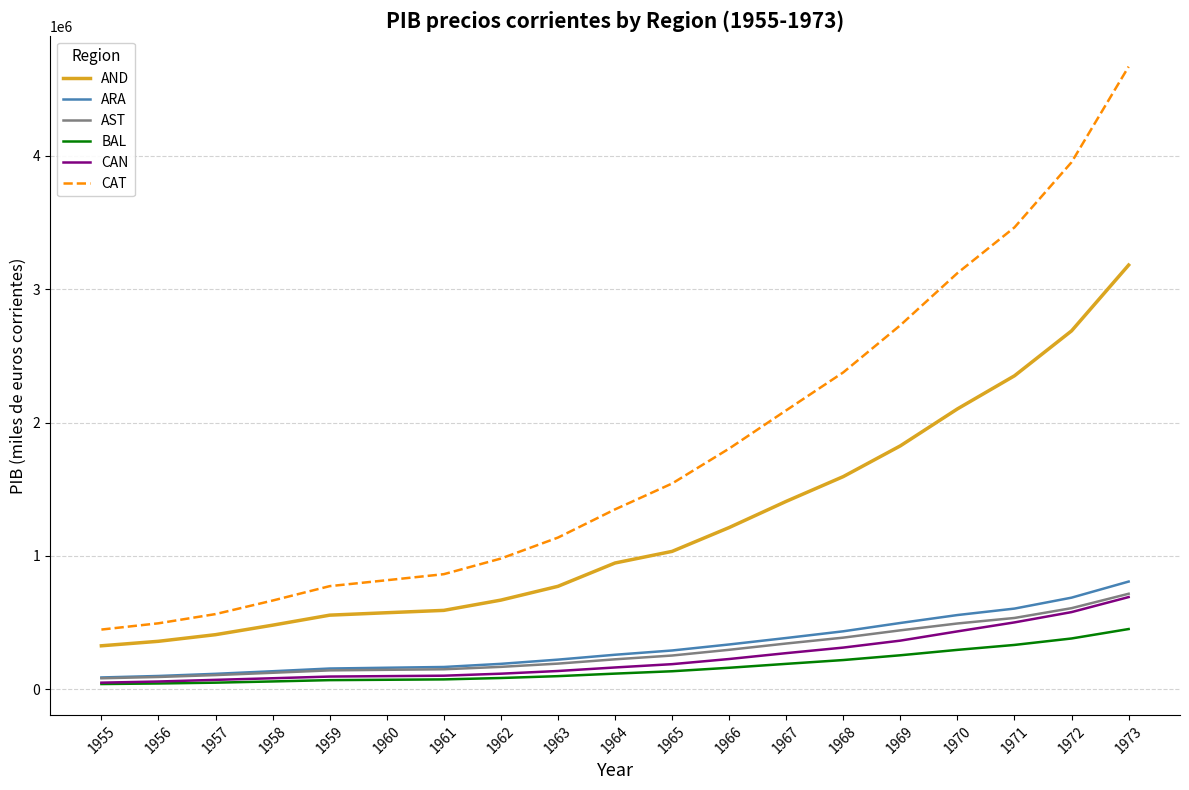

True or false: CAT has more than 1 points higher than both neighbors.

False